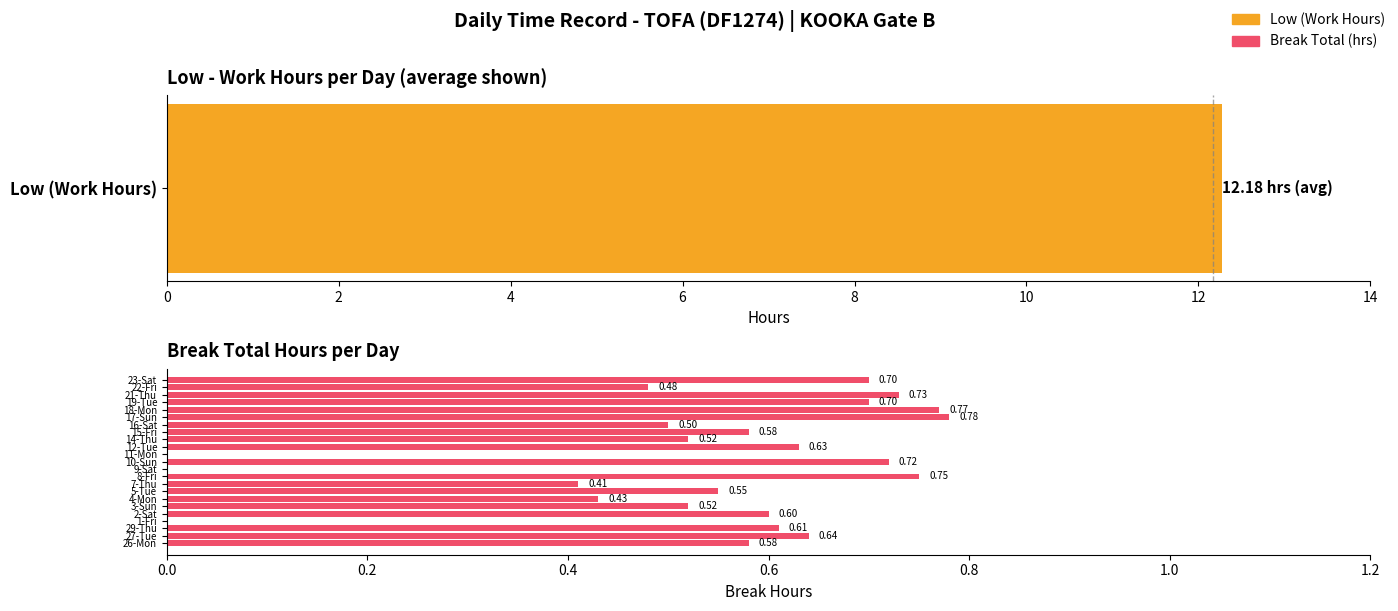

What is the label of the 4th bar from the left?

6